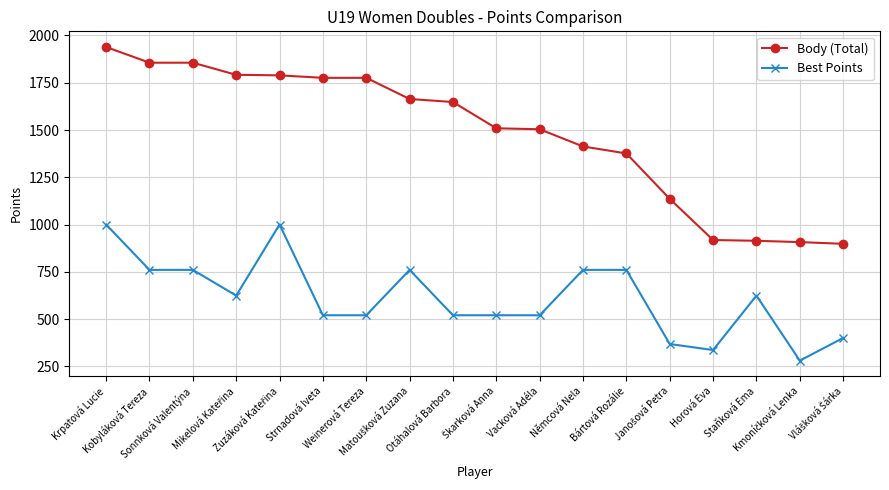

What is the minimum value shown in the chart?

280